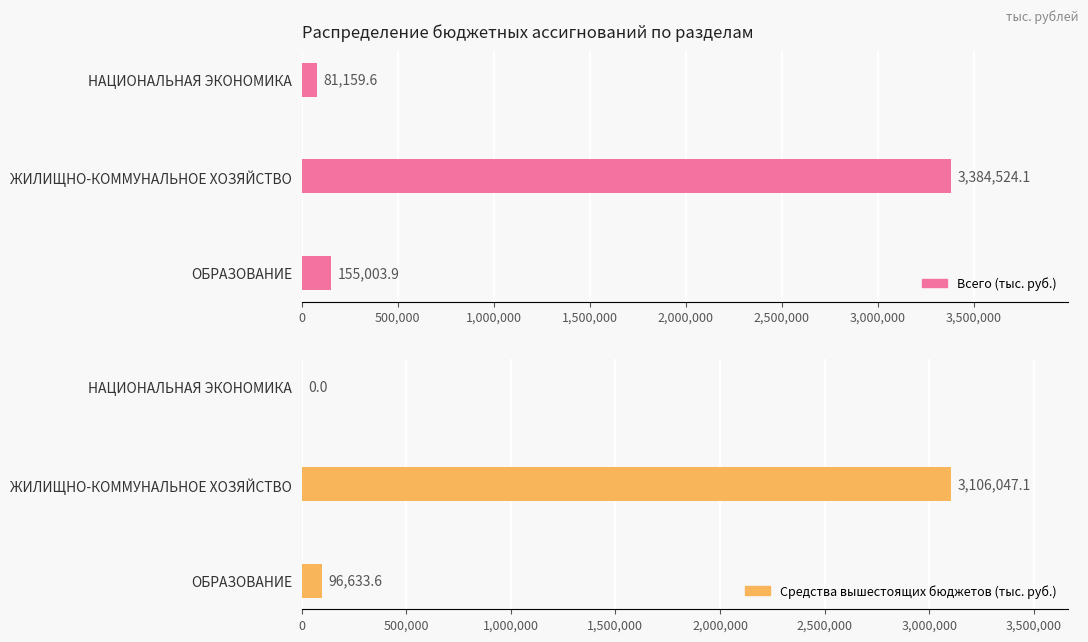

Is the value of Средства вышестоящих бюджетов (тыс. руб.) at ОБРАЗОВАНИЕ greater than the value of Всего (тыс. руб.) at ЖИЛИЩНО-КОММУНАЛЬНОЕ ХОЗЯЙСТВО?

No